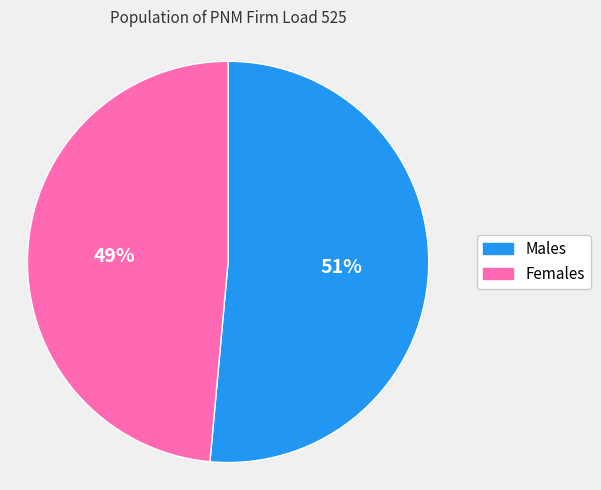

Count the number of slices in the pie.

2